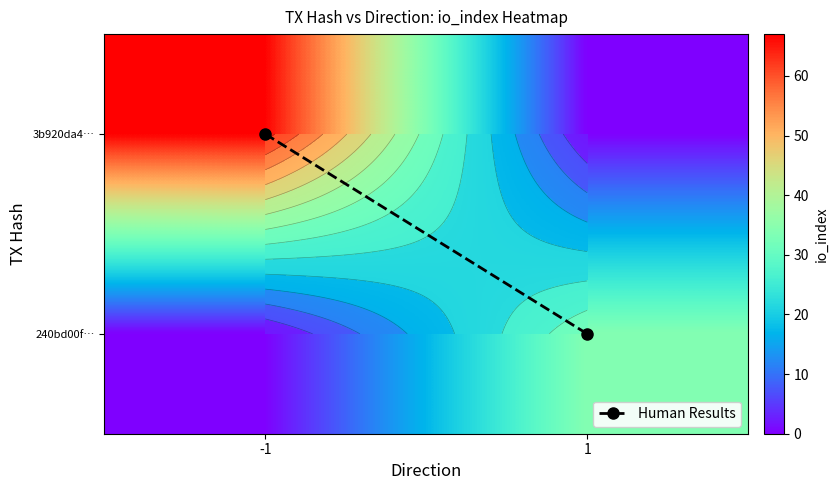

What is the sum of the 3b920da4… values at 1 and -1?

67